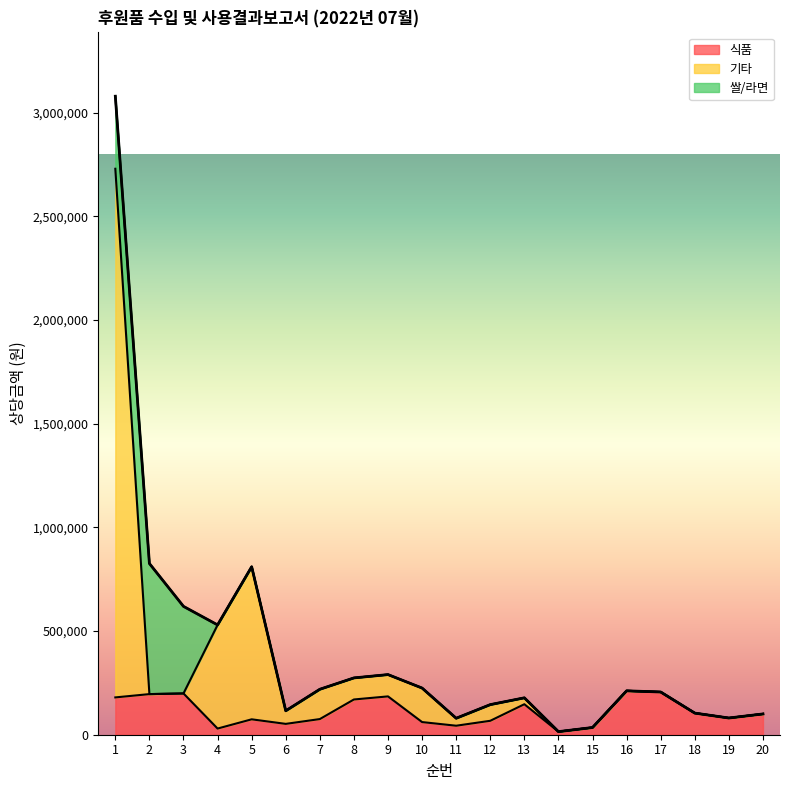

Read the 기타 value at 19.

80636